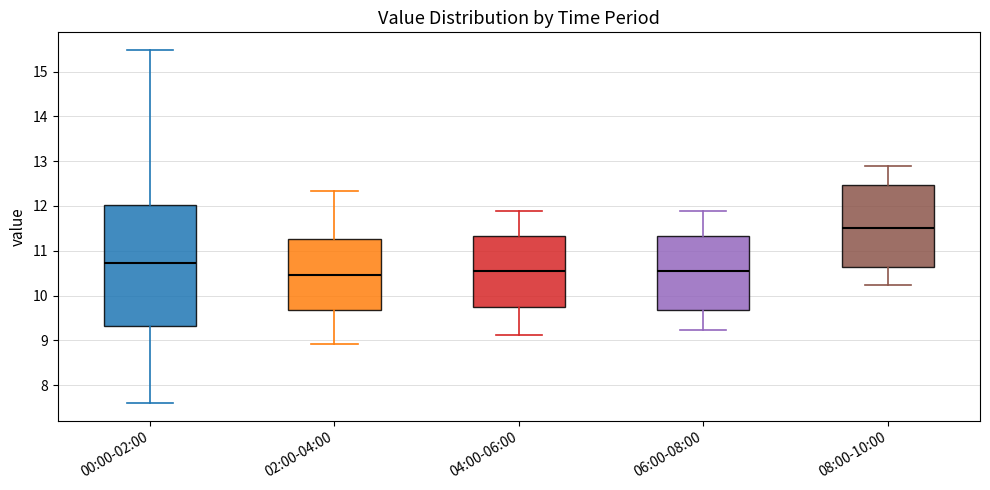

Comparing the boxes themselves (not the whiskers), which one is the tallest?

00:00-02:00